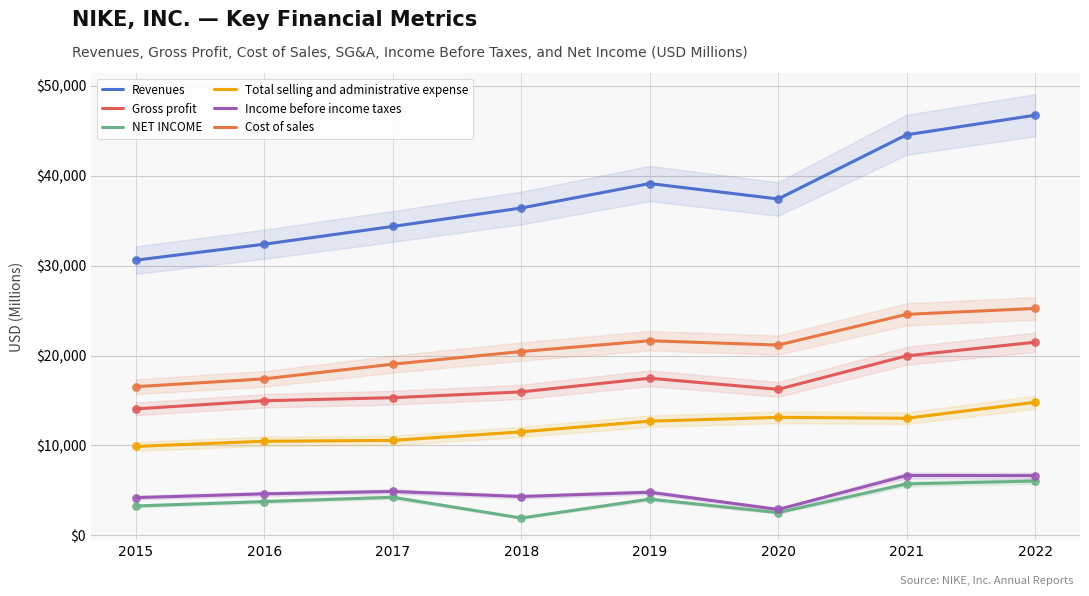

Which series has the largest total across all categories?

Revenues